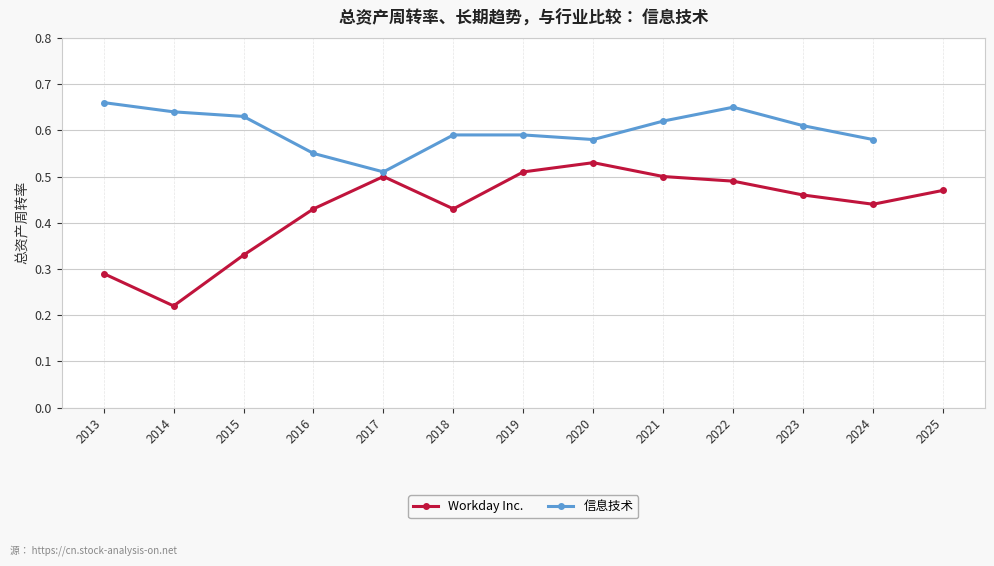

What is the maximum value for Workday Inc.?

0.5